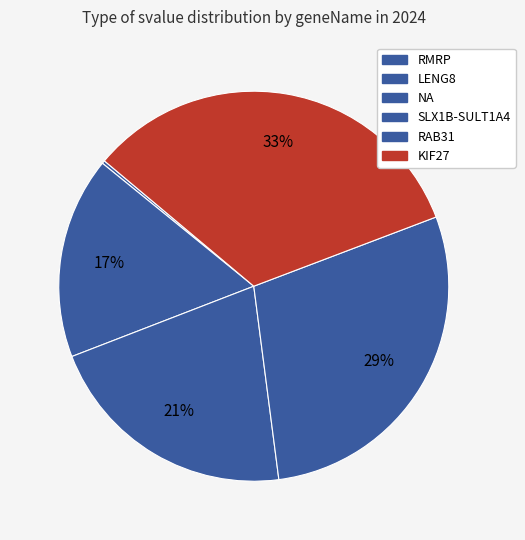

True or false: RMRP accounts for 10% of the total.

False